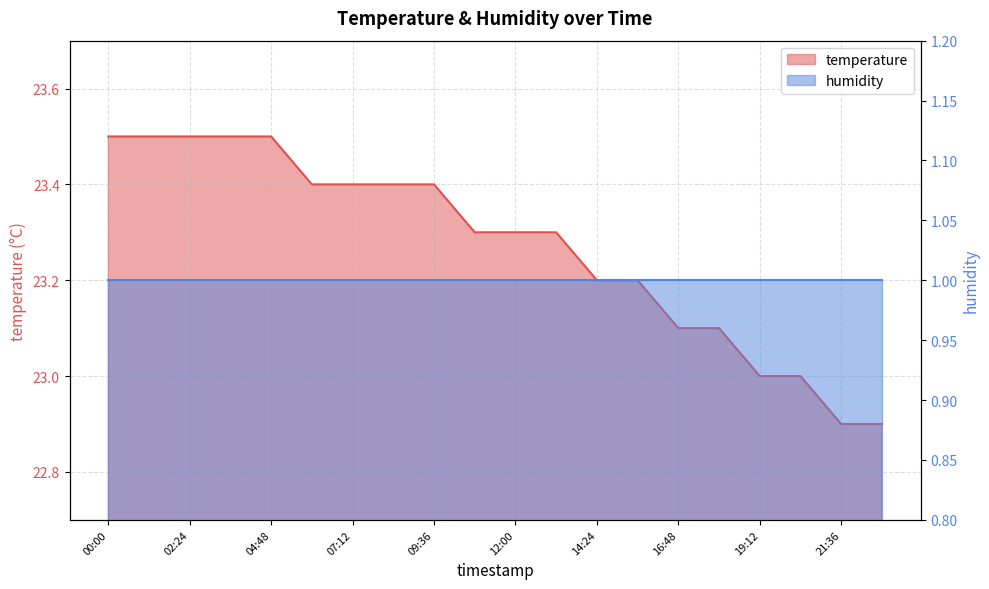

The value at 09:36 is 36.7. True or false?

False